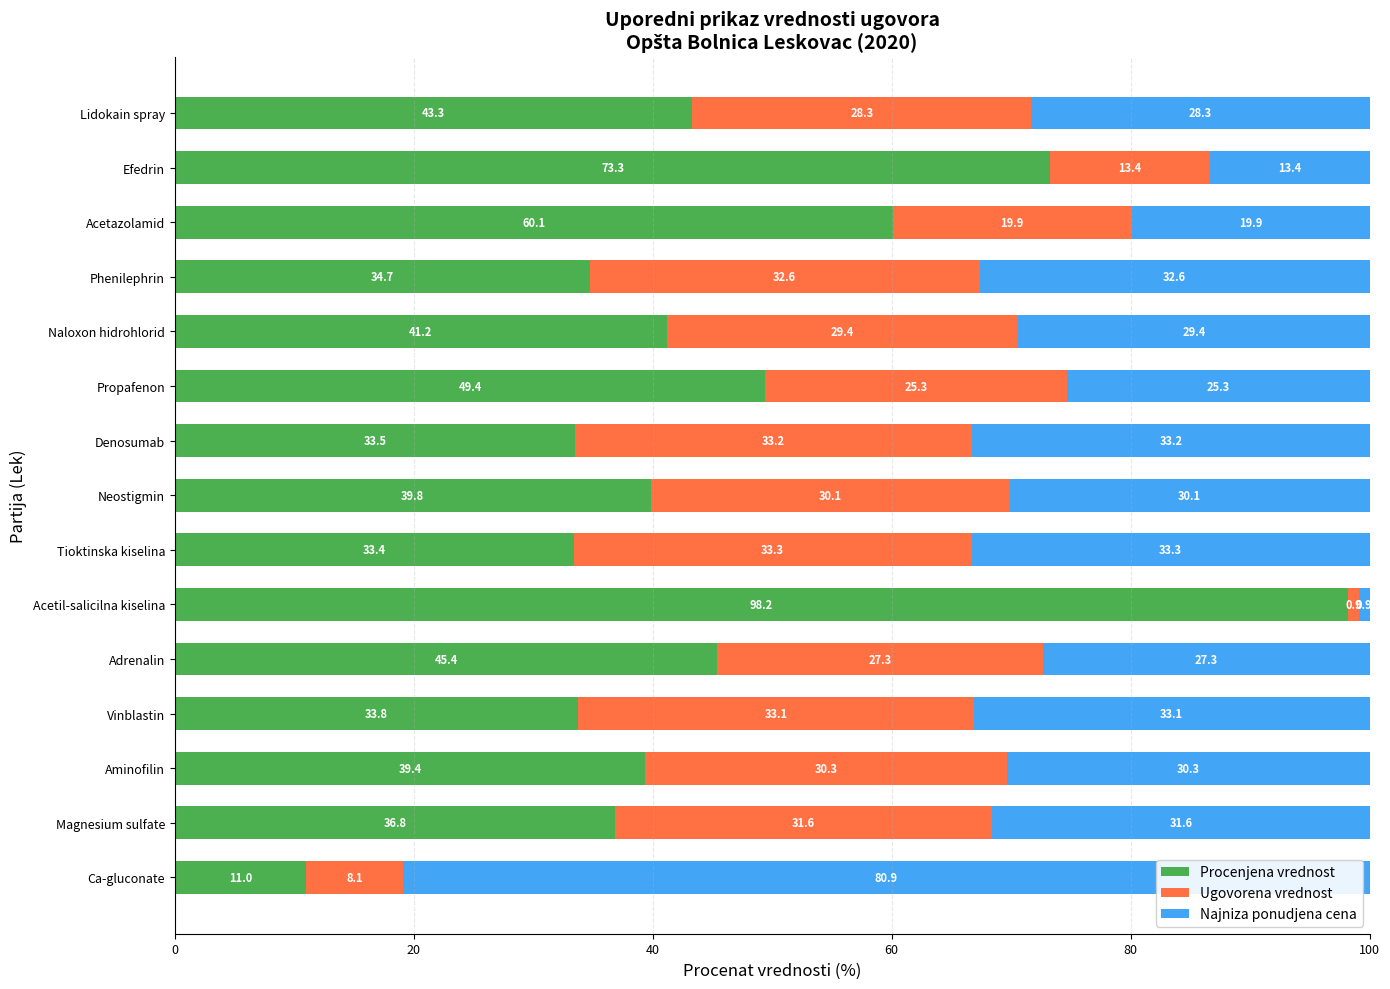

True or false: Procenjena vrednost has a value of 78.7 at Propafenon.

False